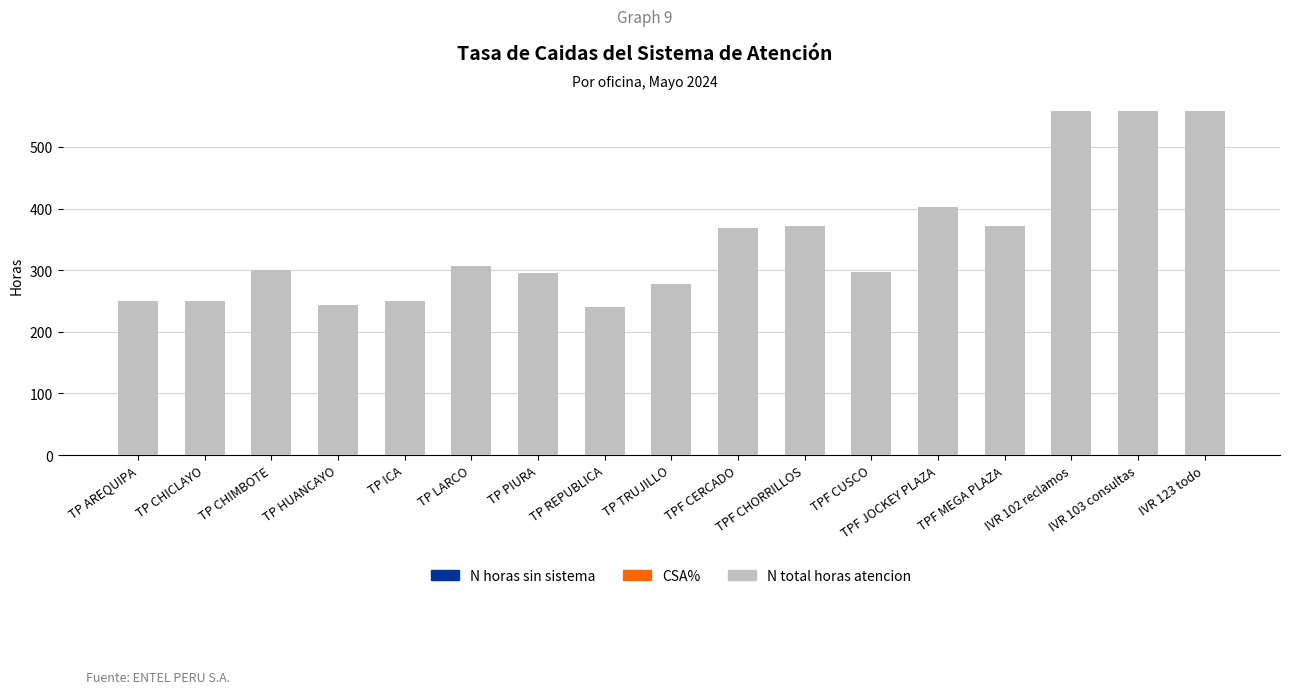

What is the change in value from TP CHIMBOTE to IVR 103 consultas?

+258.0